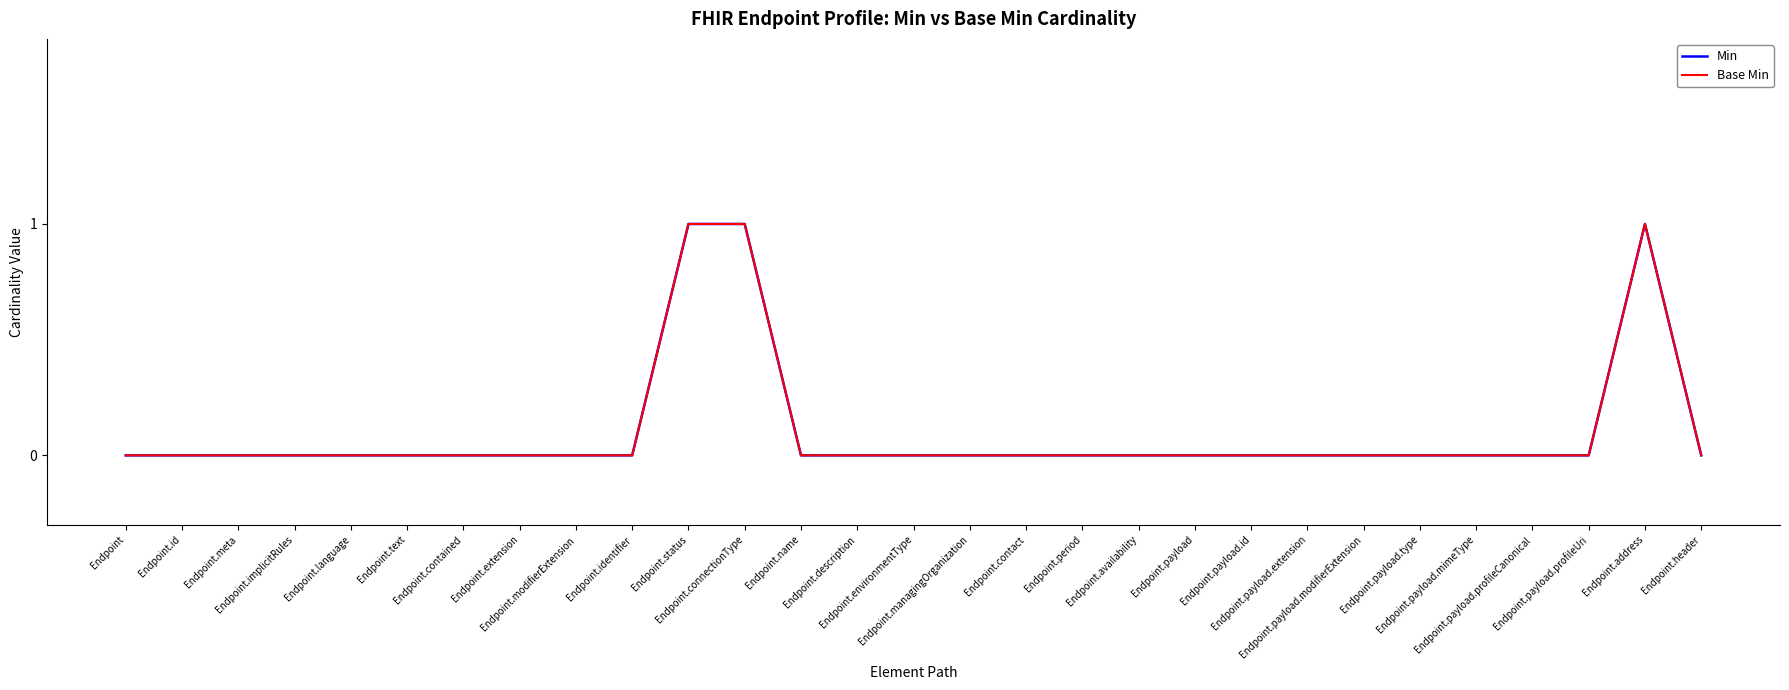

Is this an area chart (filled region under the line)?

No